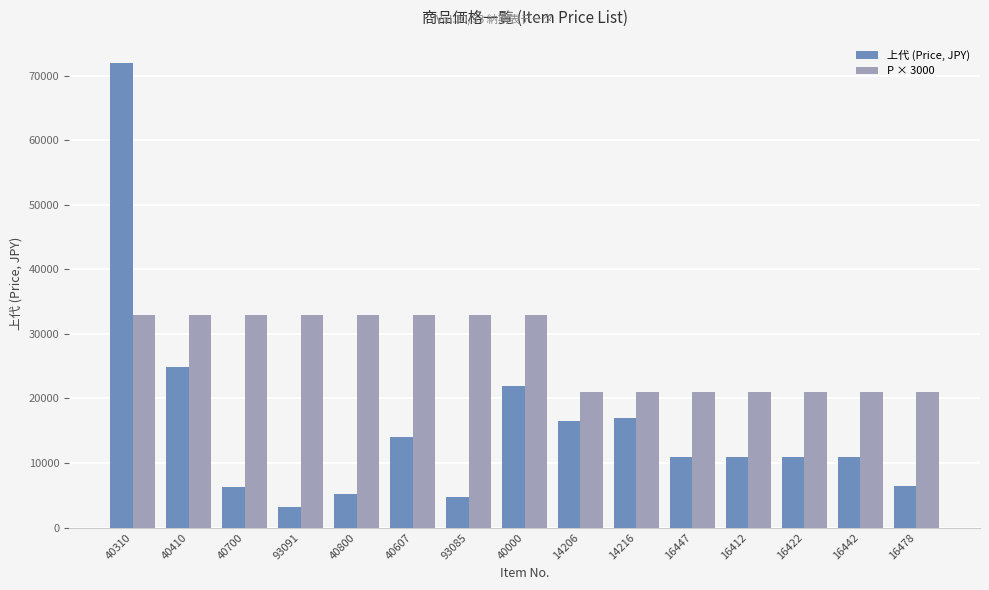

Which series has the widest spread of values?

上代 (Price, JPY)